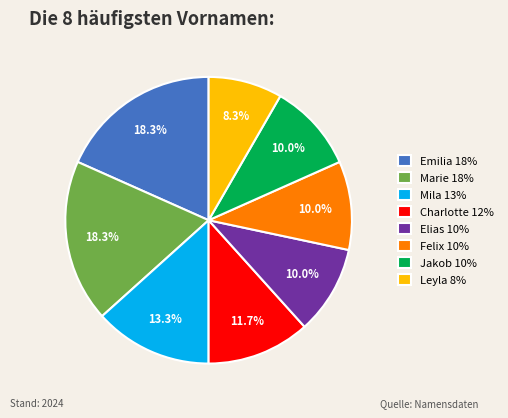

To the nearest percent, what is the combined percentage of Felix and Leyla?

18%